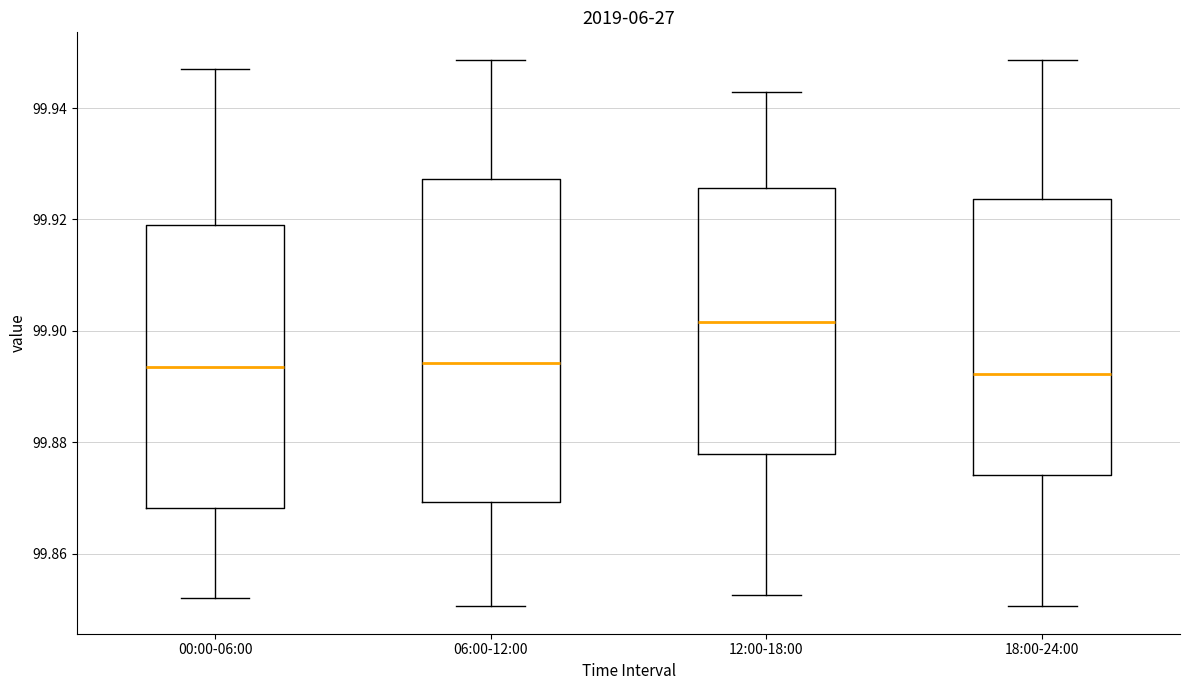

Which box has the highest median line?

12:00-18:00